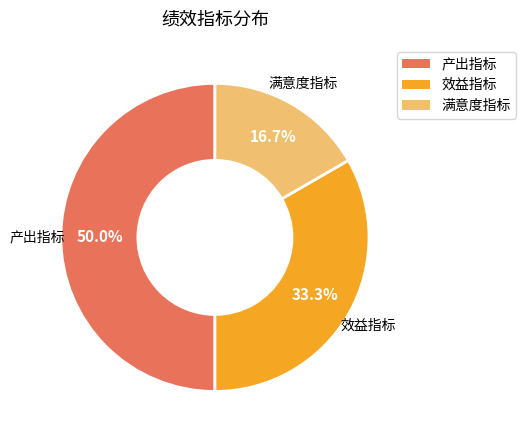

Combined, what portion of the pie is 产出指标 and 效益指标?

83.3%